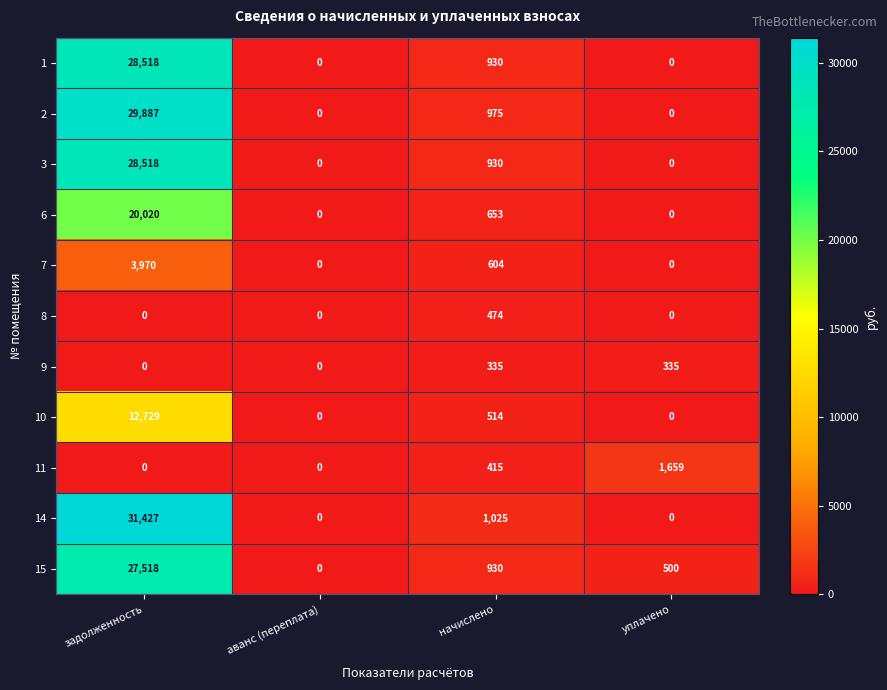

What is the sum of all 3 values?

29448